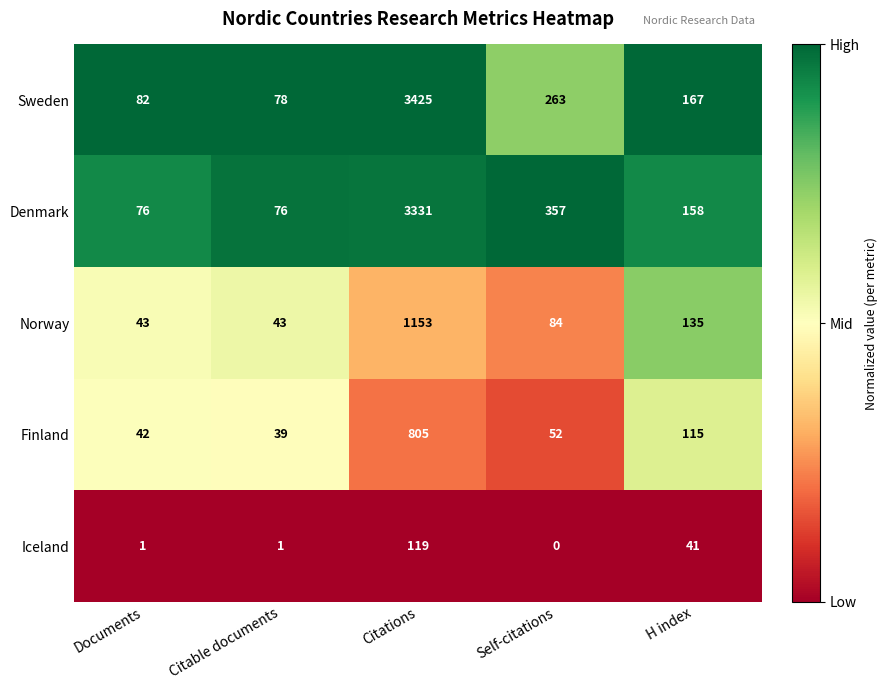

What is the total value across all series at Self-citations?

756